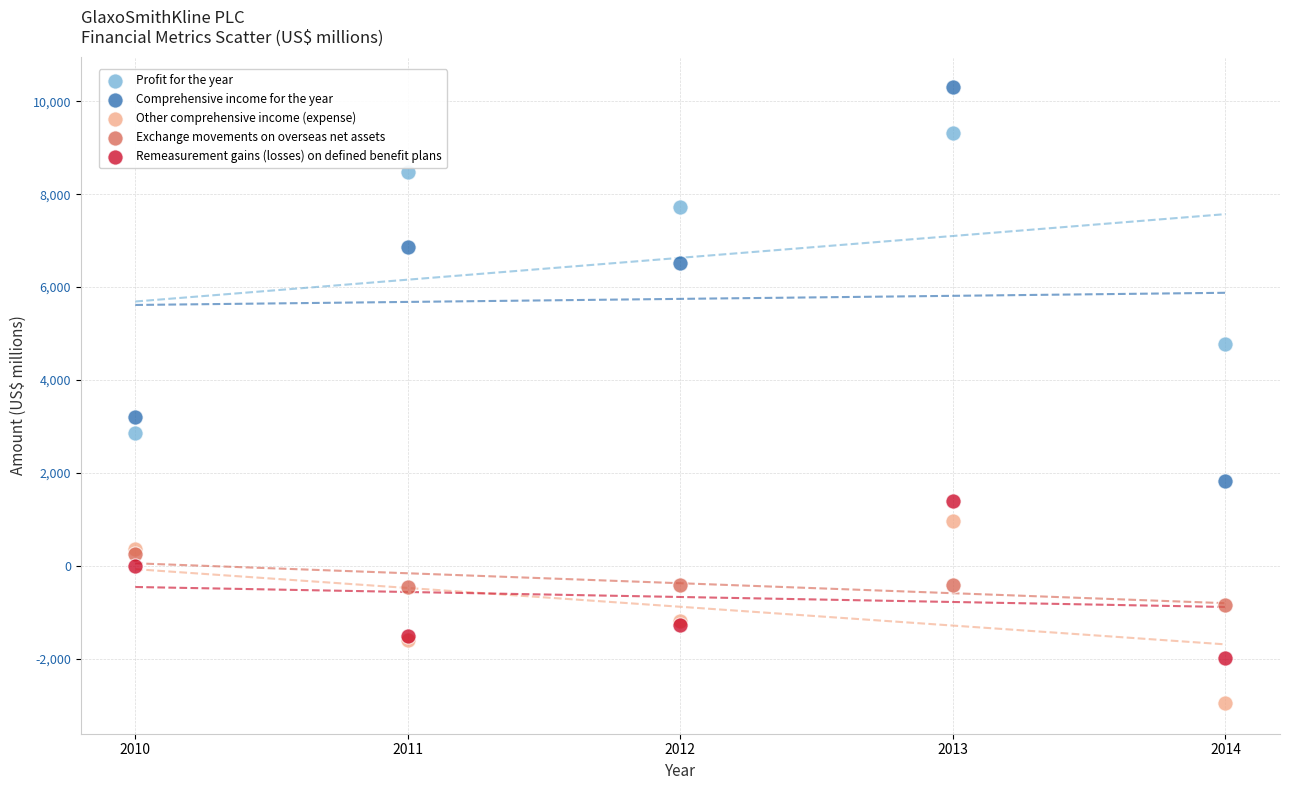

Which series has the largest Y range (max minus min)?

Comprehensive income for the year